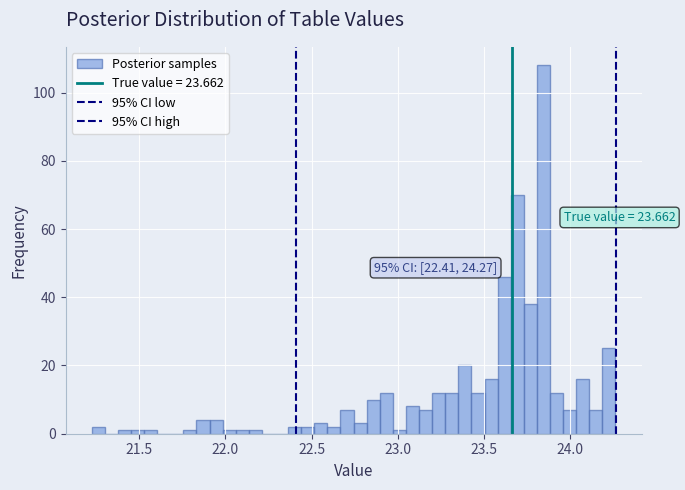

Around what value on the x-axis is the tallest bar? Give the approximate position of its centre, as read against the axis.

23.85